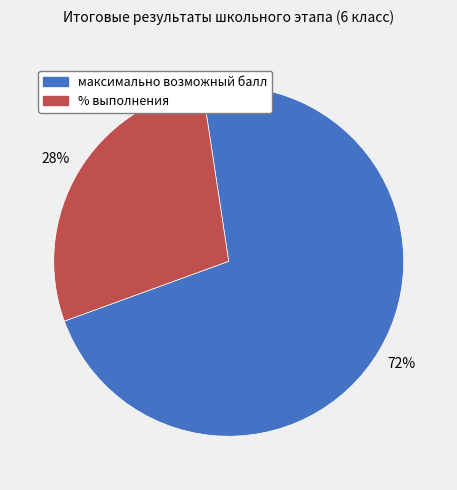

What is the ratio of the value at % выполнения to the value at максимально возможный балл?

0.4